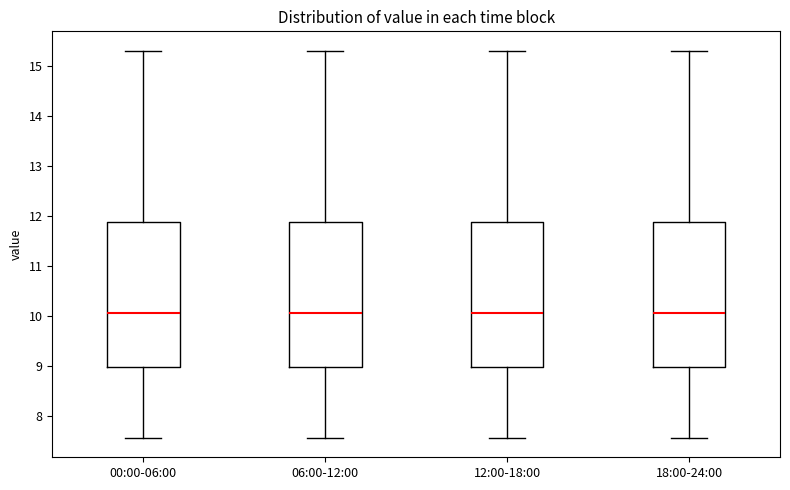

Reading left to right, transcribe this box plot: for each box, give where its median line is, the range the box spans, and where its two whiskers end, as read against the y-axis. The values are not printed on the chart, so give them approximately, as read against the axis.

00:00-06:00: median 10.1, box 9.0 to 11.9, whiskers 7.6 to 15.3
06:00-12:00: median 10.1, box 9.0 to 11.9, whiskers 7.6 to 15.3
12:00-18:00: median 10.1, box 9.0 to 11.9, whiskers 7.6 to 15.3
18:00-24:00: median 10.1, box 9.0 to 11.9, whiskers 7.6 to 15.3